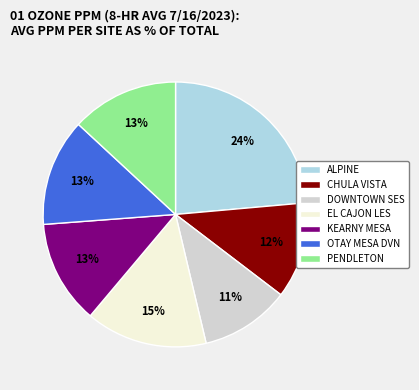

To the nearest percent, what is the difference between the KEARNY MESA and EL CAJON LES slice percentages?

2%